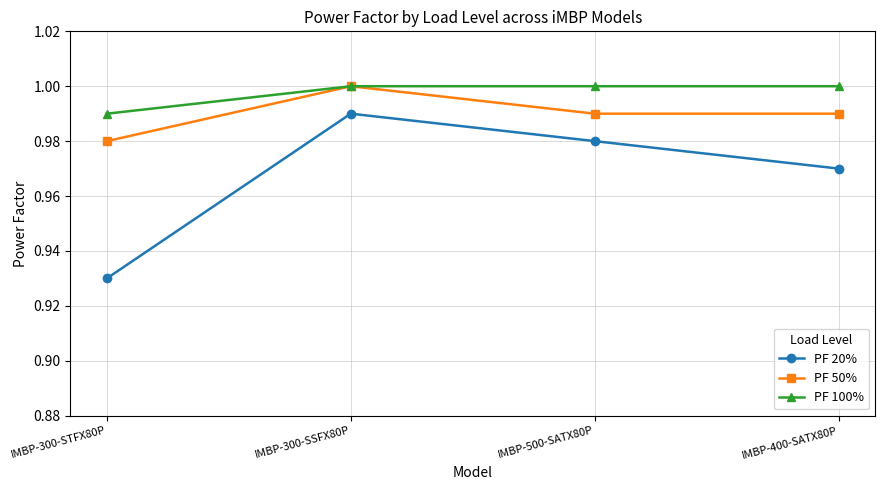

The PF 50% series shows 1.0 at IMBP-500-SATX80P. True or false?

True